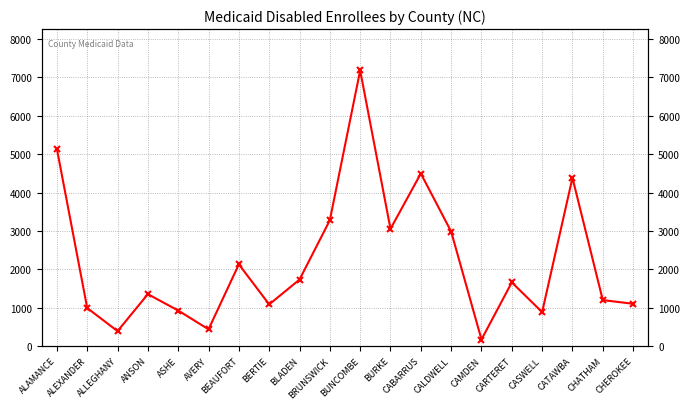

Reading left to right, extract all data points from this chart.

ALAMANCE=5138	ALEXANDER=992	ALLEGHANY=391	ANSON=1354	ASHE=928	AVERY=438	BEAUFORT=2130	BERTIE=1087	BLADEN=1733	BRUNSWICK=3278	BUNCOMBE=7179	BURKE=3054	CABARRUS=4495	CALDWELL=2984	CAMDEN=173	CARTERET=1660	CASWELL=886	CATAWBA=4383	CHATHAM=1199	CHEROKEE=1103